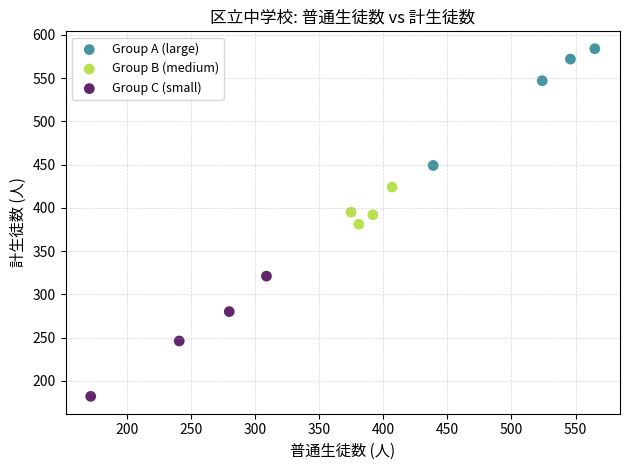

Which series reaches the maximum Y coordinate?

Group A (large)